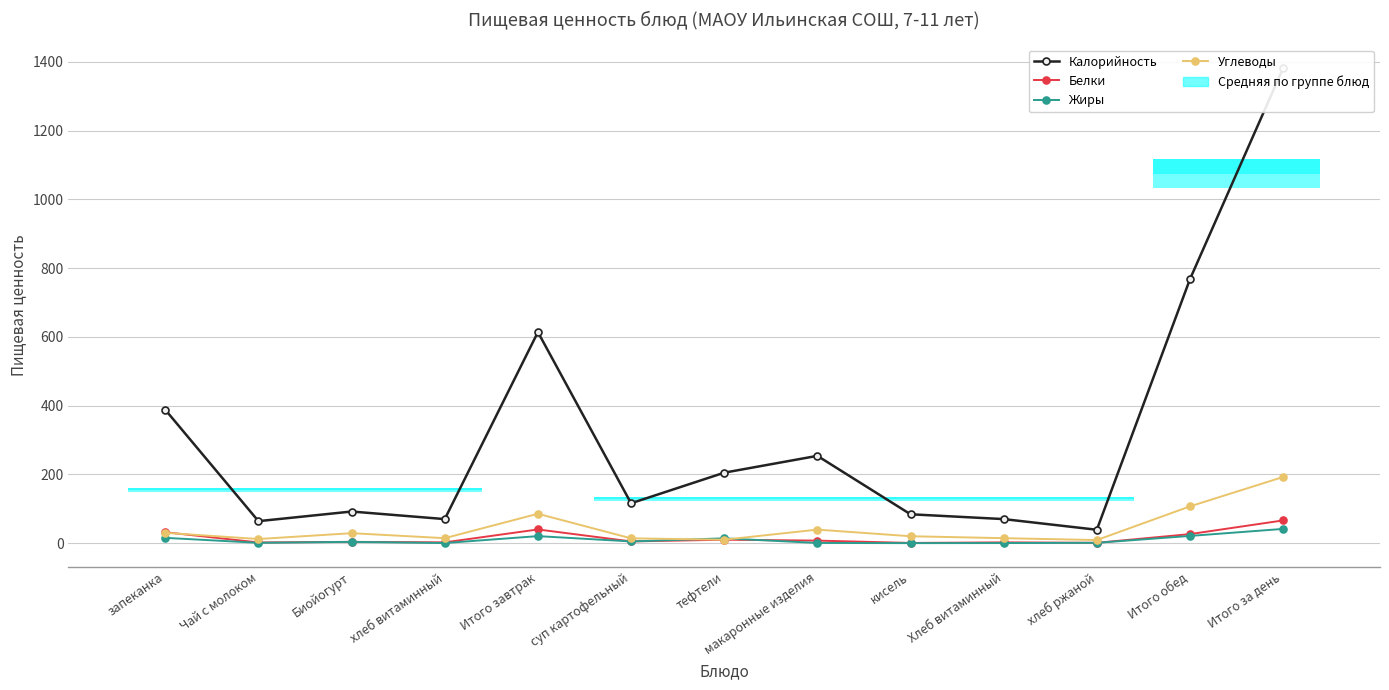

Reading left to right, list all the values displayed in this chart.

Калорийность: запеканка=388.0	Чай с молоком=64.0	Биойогурт=92.0	хлеб витаминный=70.0	Итого завтрак=614.0	суп картофельный=116.0	тефтели=205.0	макаронные изделия=254.0	кисель=84.0	Хлеб витаминный=70.0	хлеб ржаной=39.0	Итого обед=768.0	Итого за день=1382.0
Белки: запеканка=31.8	Чай с молоком=2.0	Биойогурт=3.8	хлеб витаминный=2.3	Итого завтрак=39.9	суп картофельный=5.0	тефтели=10.0	макаронные изделия=7.4	кисель=0.6	Хлеб витаминный=2.3	хлеб ржаной=1.0	Итого обед=26.3	Итого за день=66.2
Жиры: запеканка=15.4	Чай с молоком=1.0	Биойогурт=3.8	хлеб витаминный=0.3	Итого завтрак=20.4	суп картофельный=5.0	тефтели=14.0	макаронные изделия=0.6	кисель=0.1	Хлеб витаминный=0.3	хлеб ржаной=1.0	Итого обед=21.0	Итого за день=41.5
Углеводы: запеканка=30.0	Чай с молоком=12.0	Биойогурт=29.0	хлеб витаминный=14.5	Итого завтрак=85.5	суп картофельный=14.0	тефтели=10.0	макаронные изделия=39.4	кисель=20.1	Хлеб витаминный=14.5	хлеб ржаной=9.0	Итого обед=107.0	Итого за день=192.5